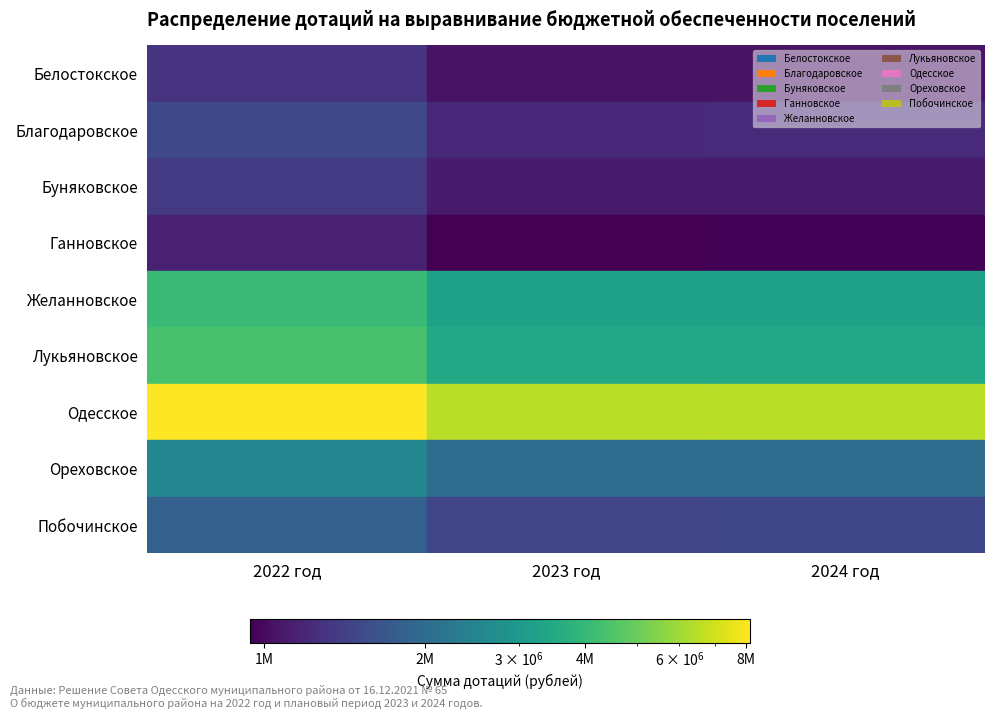

List the series in order of their peak value, highest first.

Одесское, Лукьяновское, Желанновское, Ореховское, Побочинское, Благодаровское, Буняковское, Белостокское, Ганновское